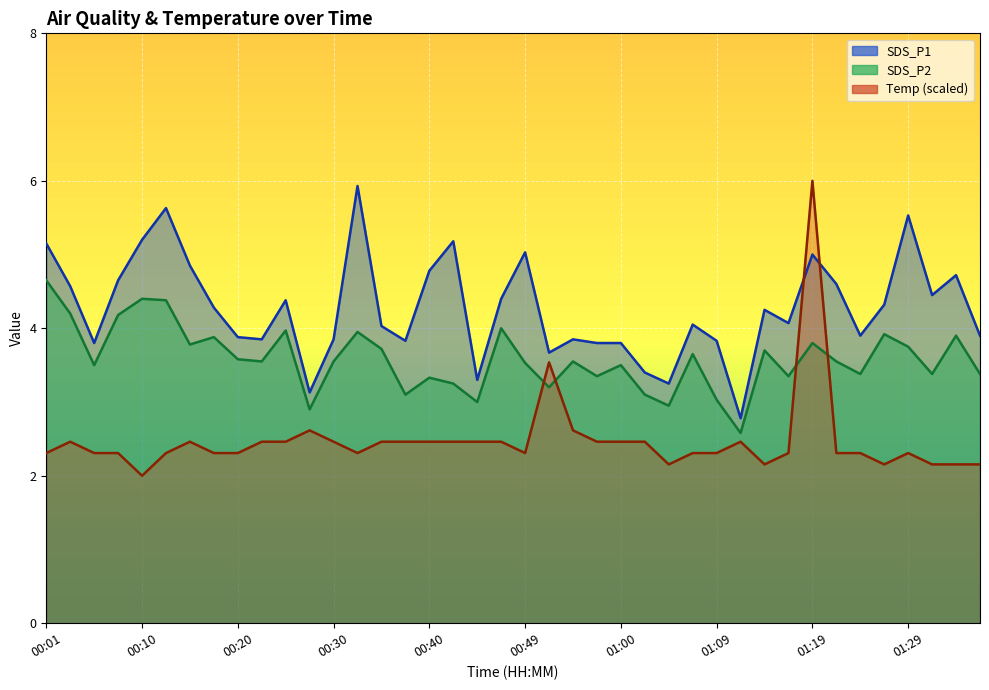

List the series in order of their peak value, highest first.

Temp (scaled), SDS_P1, SDS_P2